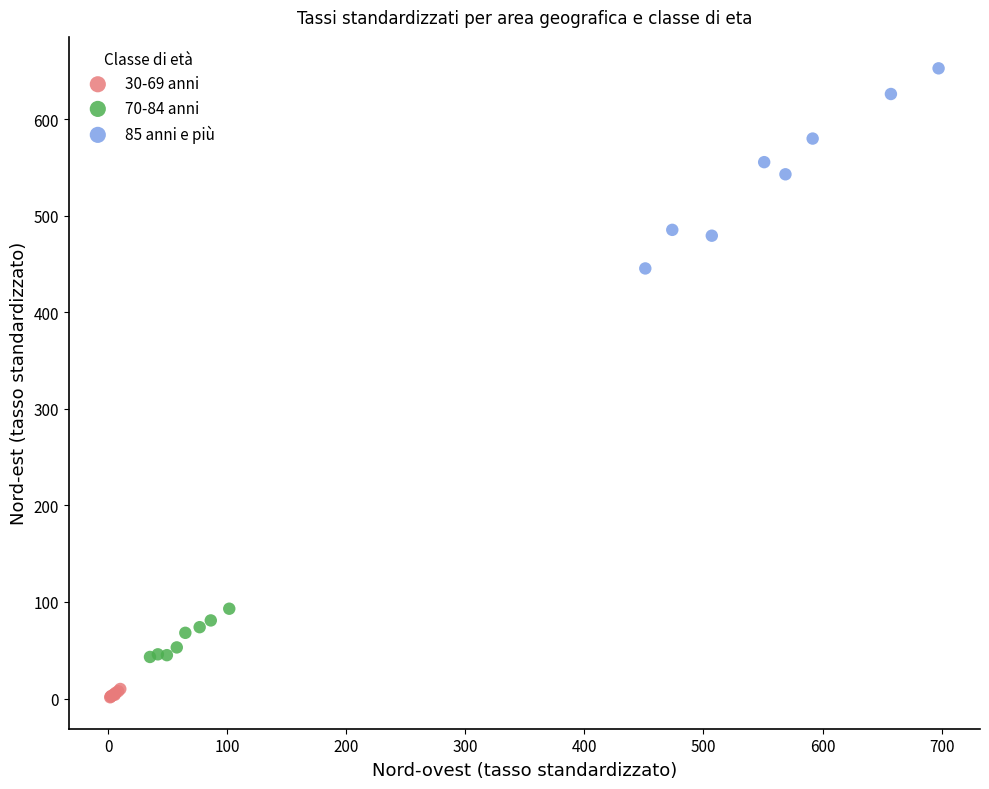

Which series contains the highest Y value?

85 anni e più